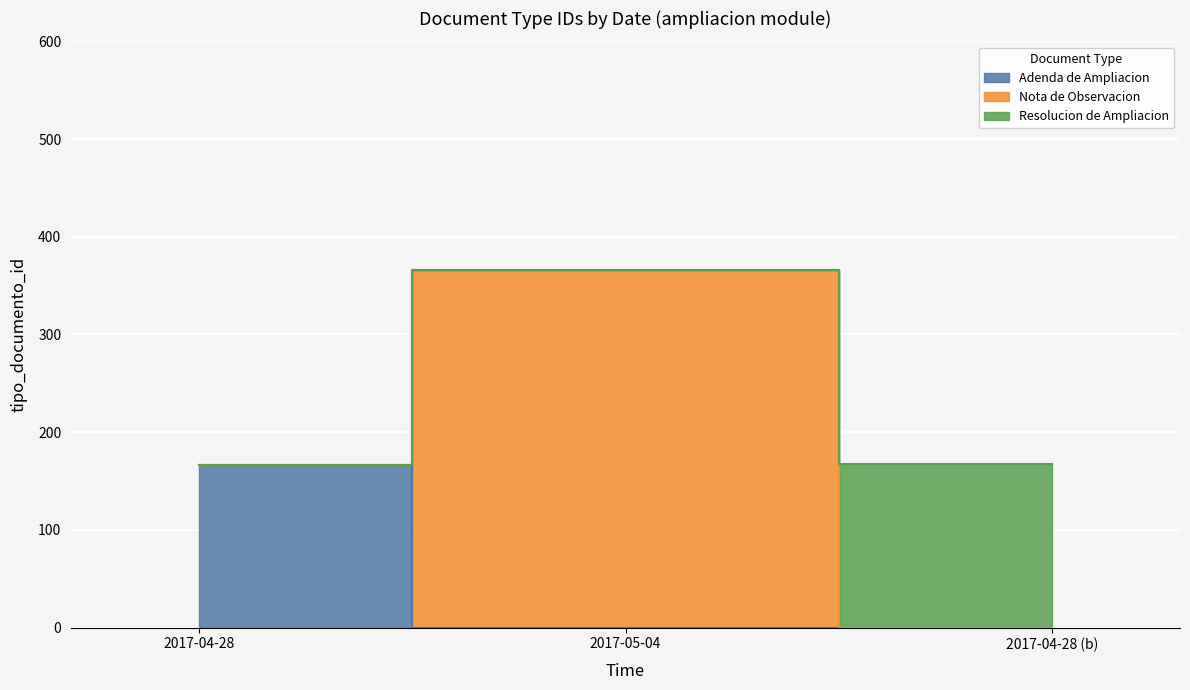

What is the sum of the values at 2017-04-28 and 2017-05-04?

532